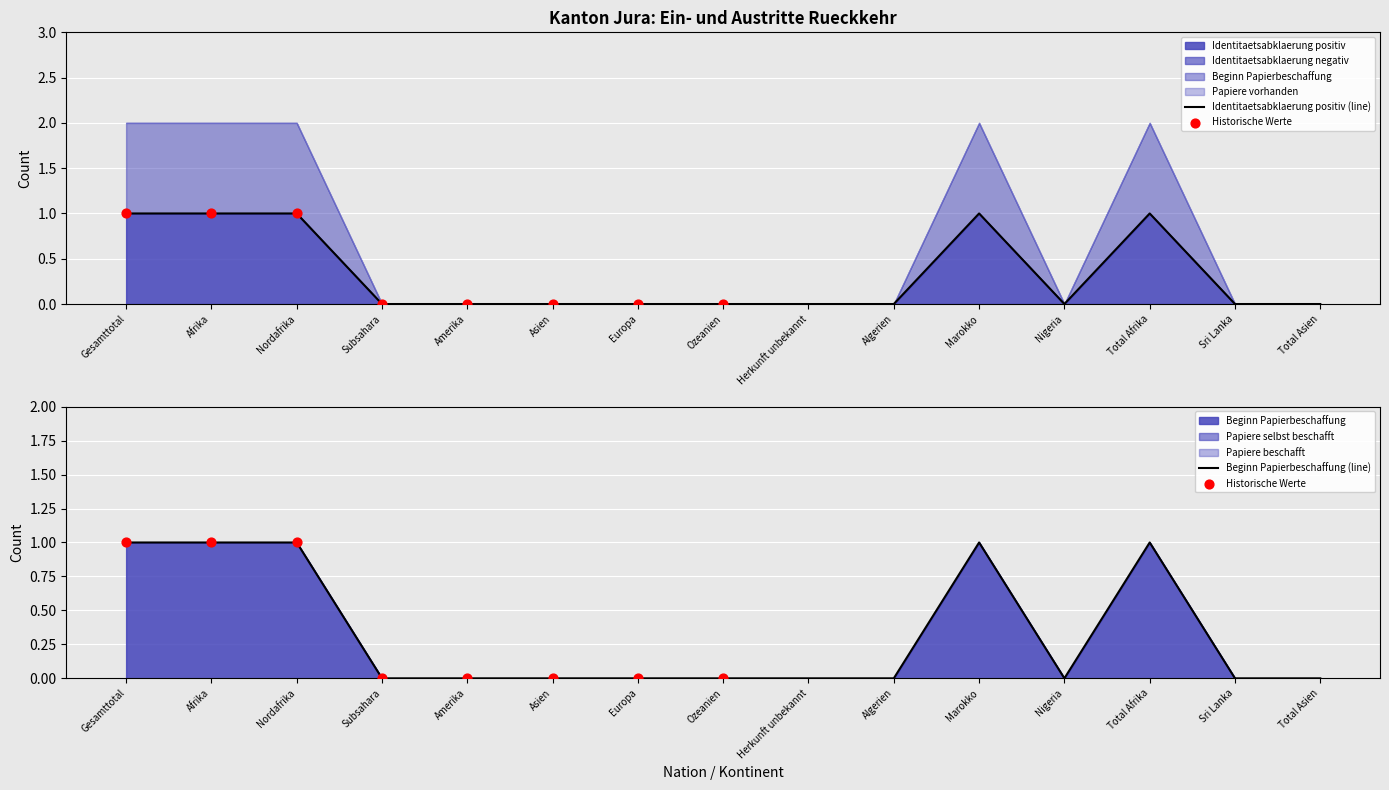

Which series contains the highest Y value?

Identitaetsabklaerung positiv